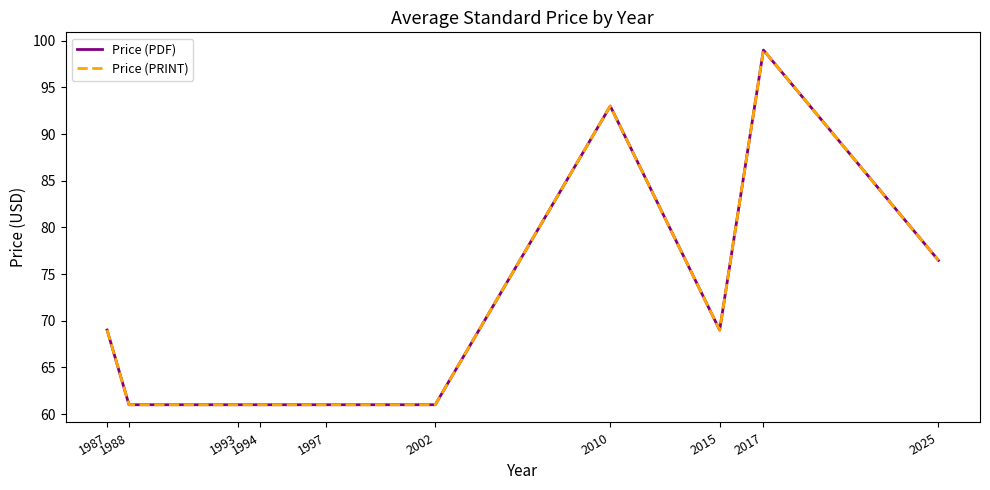

Does the chart have visible grid lines?

No